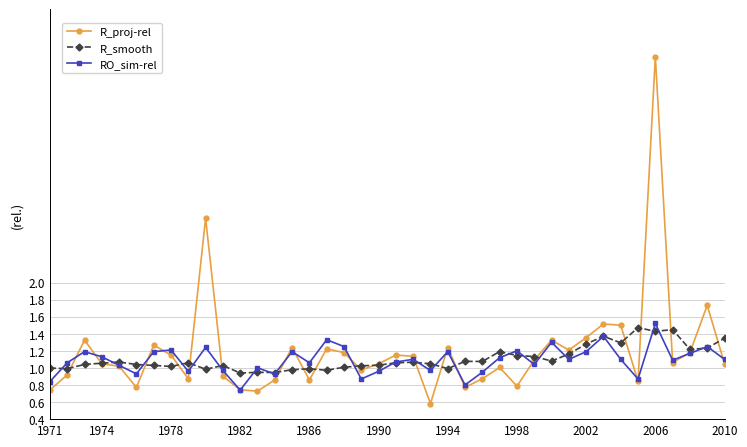

Which series has the widest spread of values?

R_proj-rel